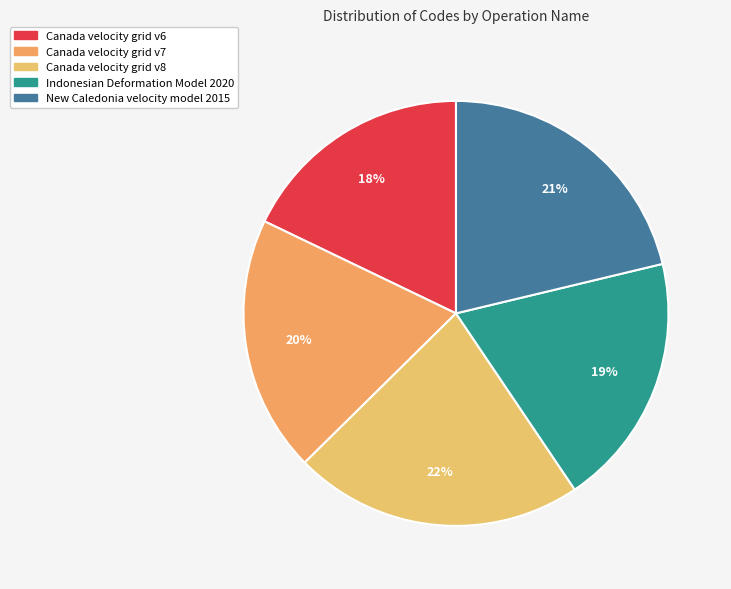

Rank the categories by value from lowest to highest.

Canada velocity grid v6, Indonesian Deformation Model 2020, Canada velocity grid v7, New Caledonia velocity model 2015, Canada velocity grid v8